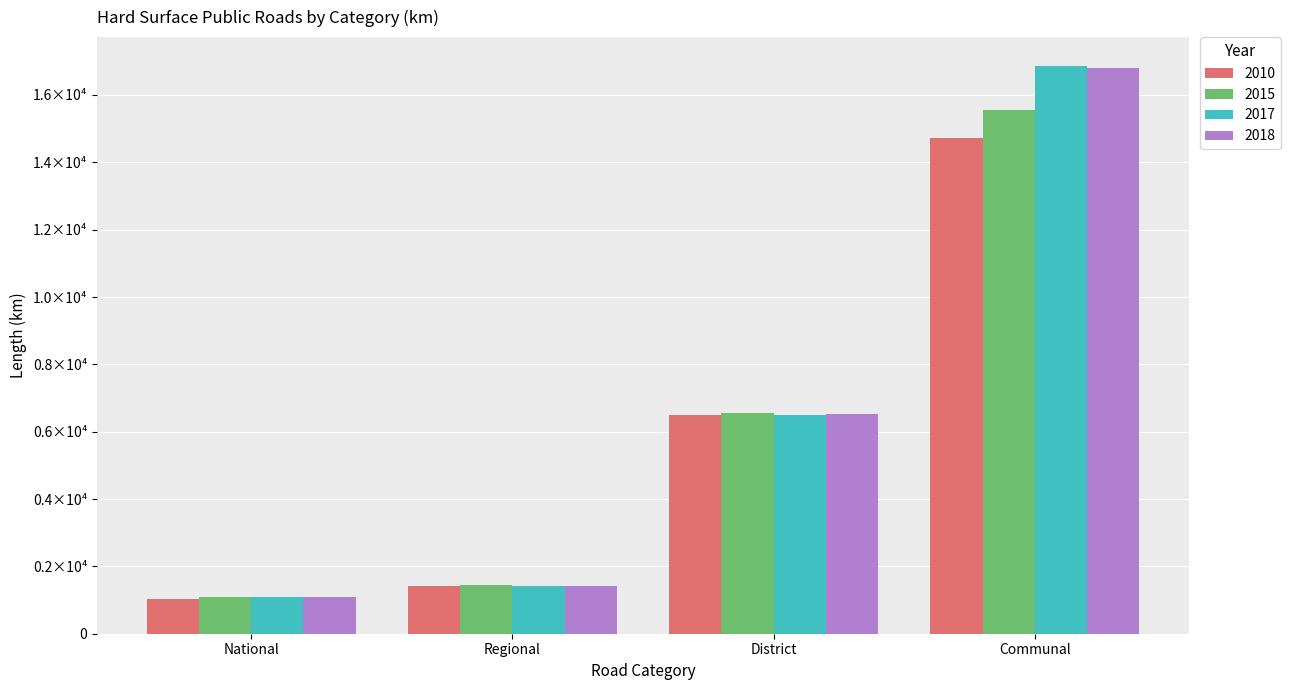

What is the maximum value for 2015?

15556